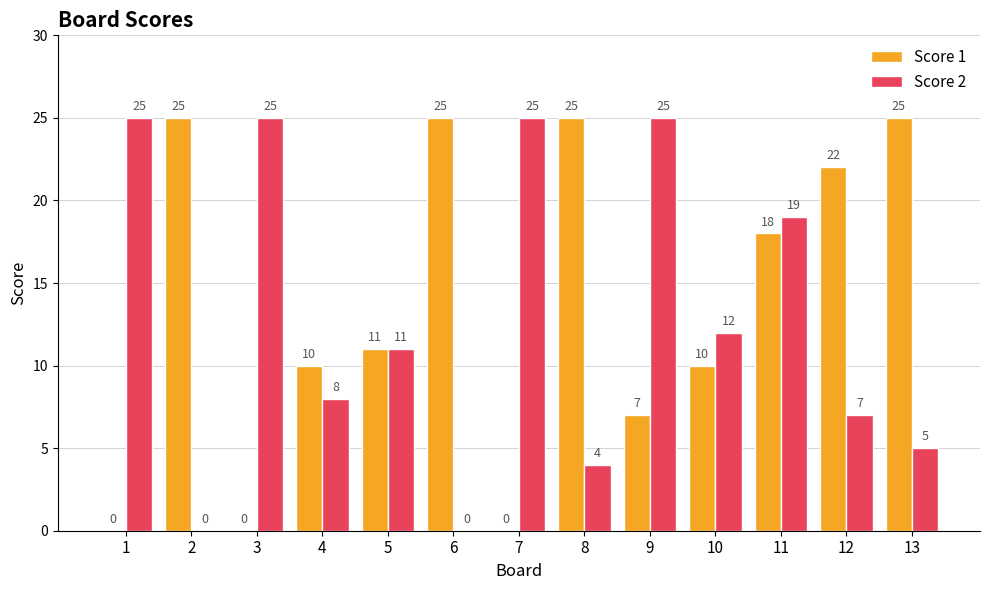

Reading left to right, list all the values displayed in this chart.

Score 1: 1=0	2=25	3=0	4=10	5=11	6=25	7=0	8=25	9=7	10=10	11=18	12=22	13=25
Score 2: 1=25	2=0	3=25	4=8	5=11	6=0	7=25	8=4	9=25	10=12	11=19	12=7	13=5